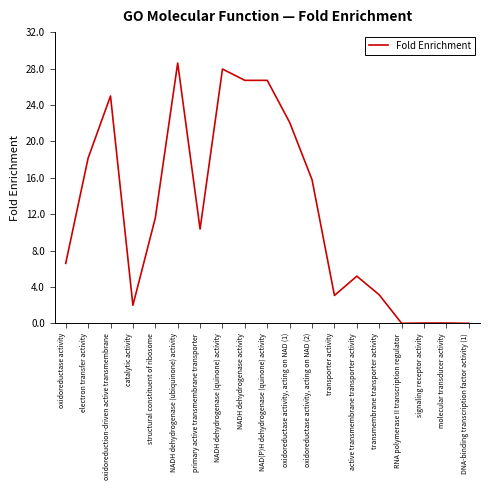

How many categories are shown in the chart?

19